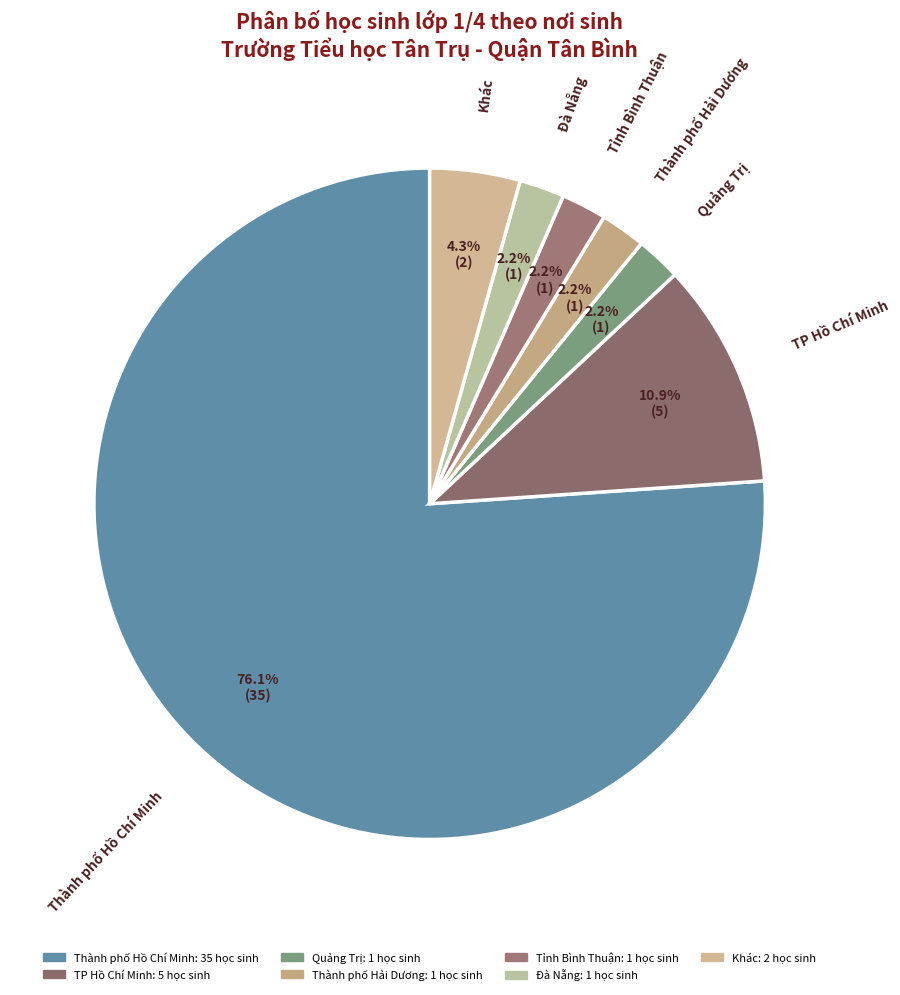

To the nearest percent, what is the average slice percentage?

14%